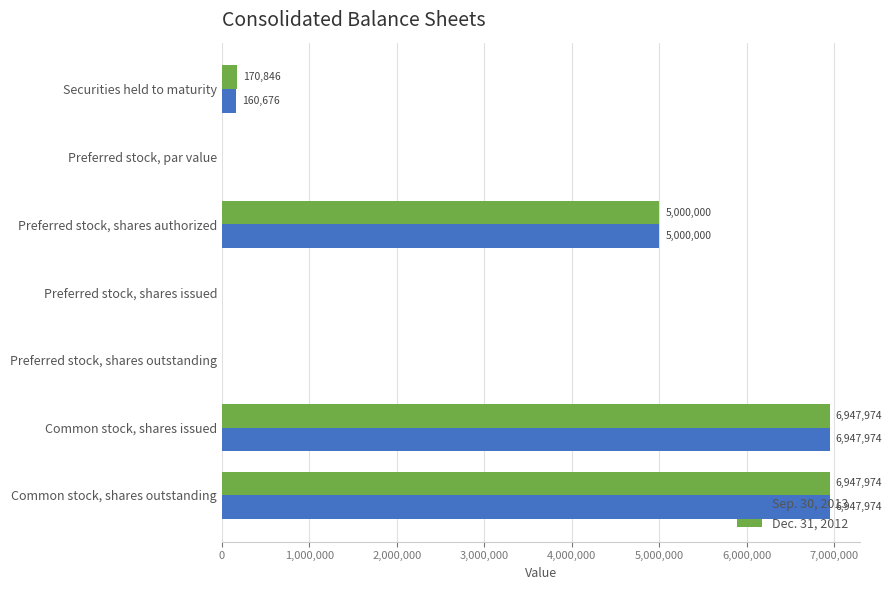

What is the total value across all series at Preferred stock, shares authorized?

10000000